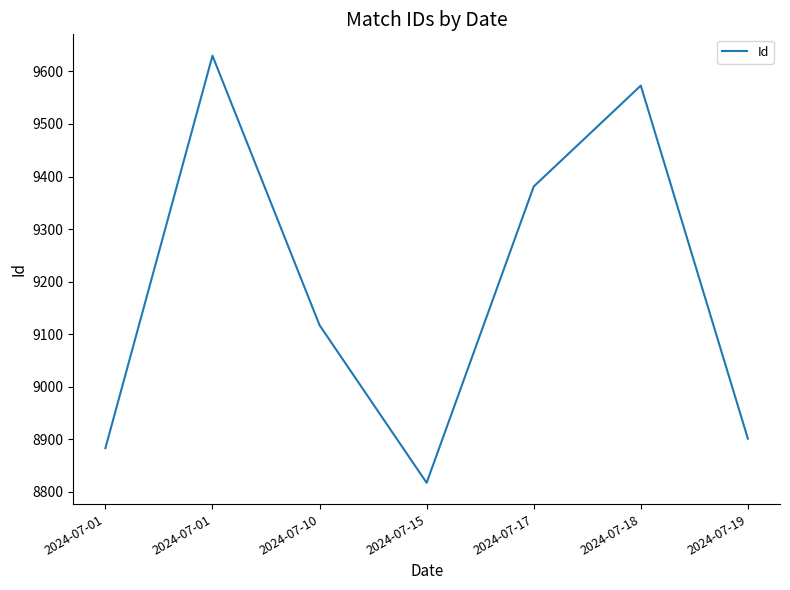

True or false: the data has more than 1 interior local peaks.

True